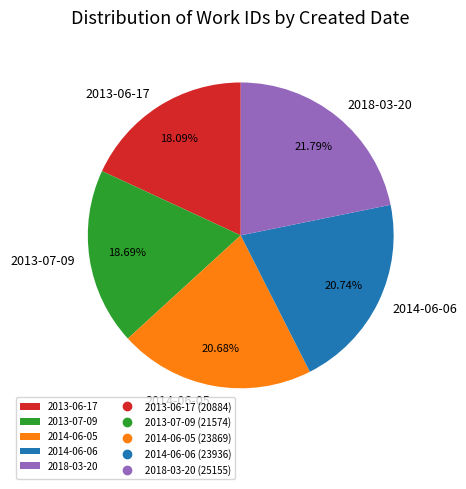

Is there a majority slice in this chart?

No